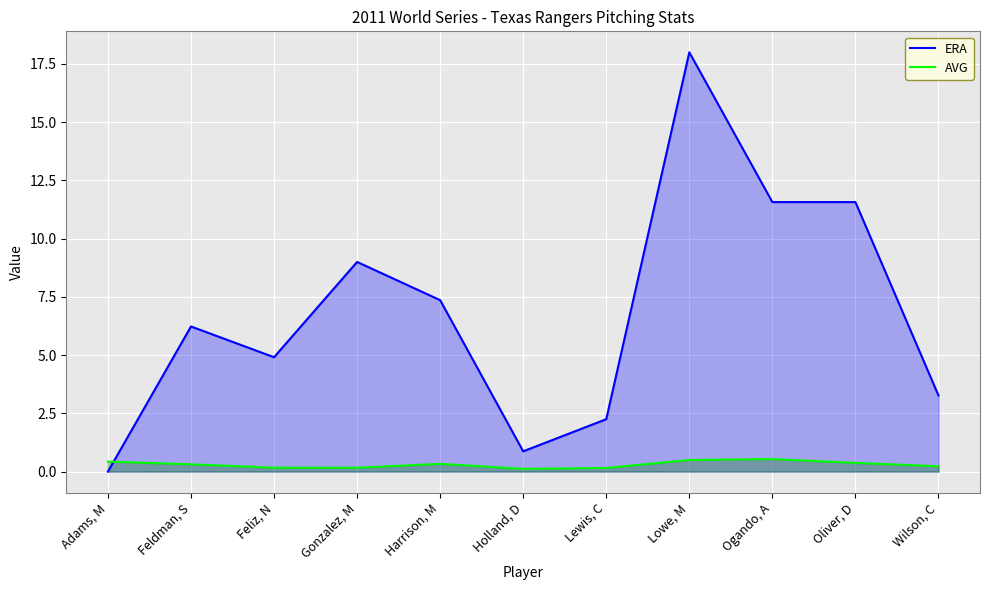

Rank the series by their maximum value, from lowest to highest.

AVG, ERA